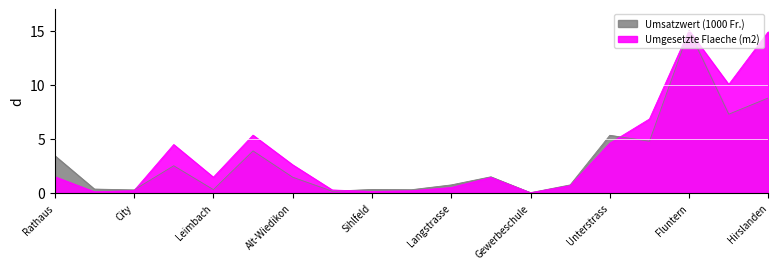

What is the sum of the Umgesetzte Flaeche (m2) values at Lindenhof and Gewerbeschule?

0.1